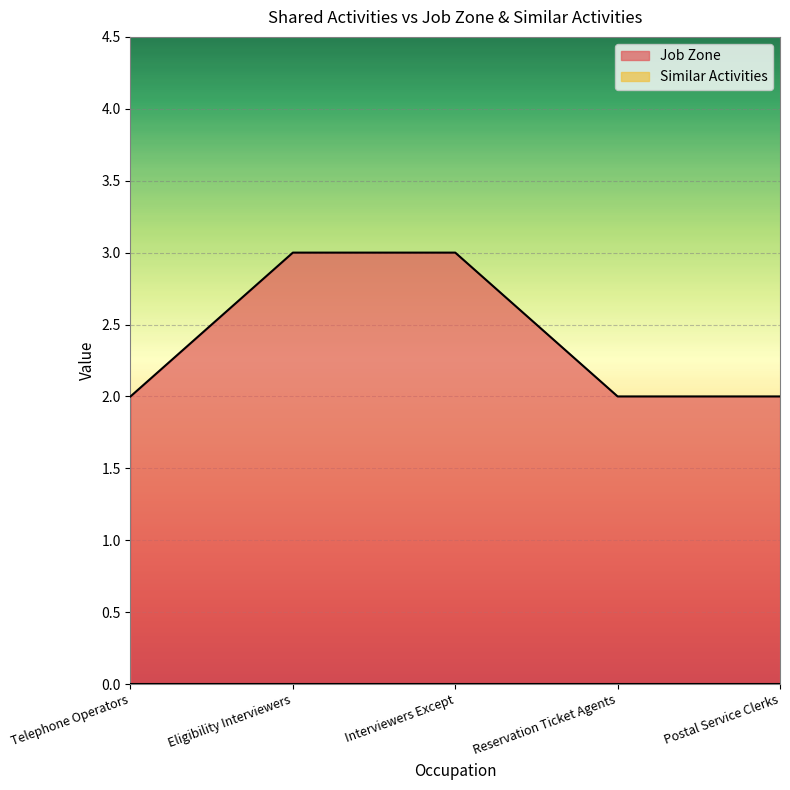

True or false: the data shows 2 at Interviewers Except.

False